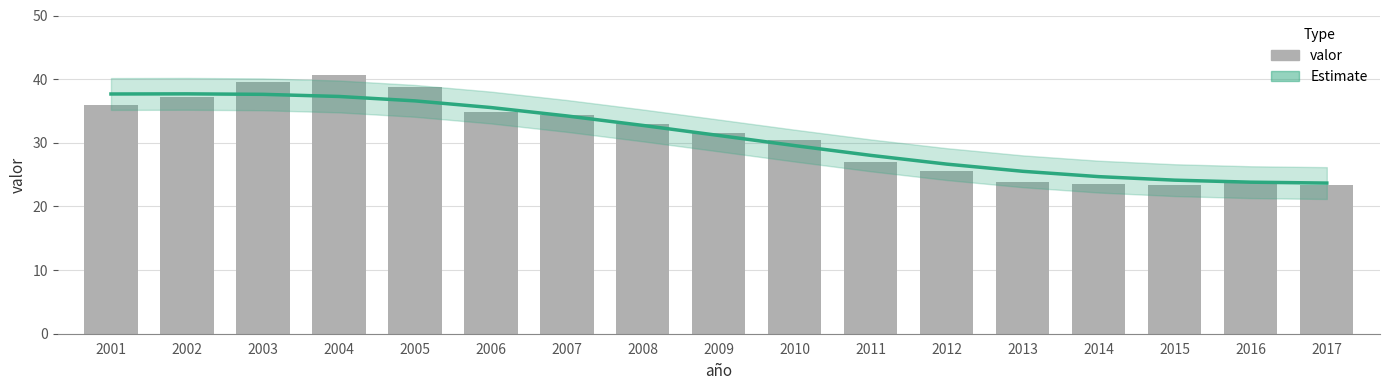

The chart shows a value of 25.5 at 2012. True or false?

True